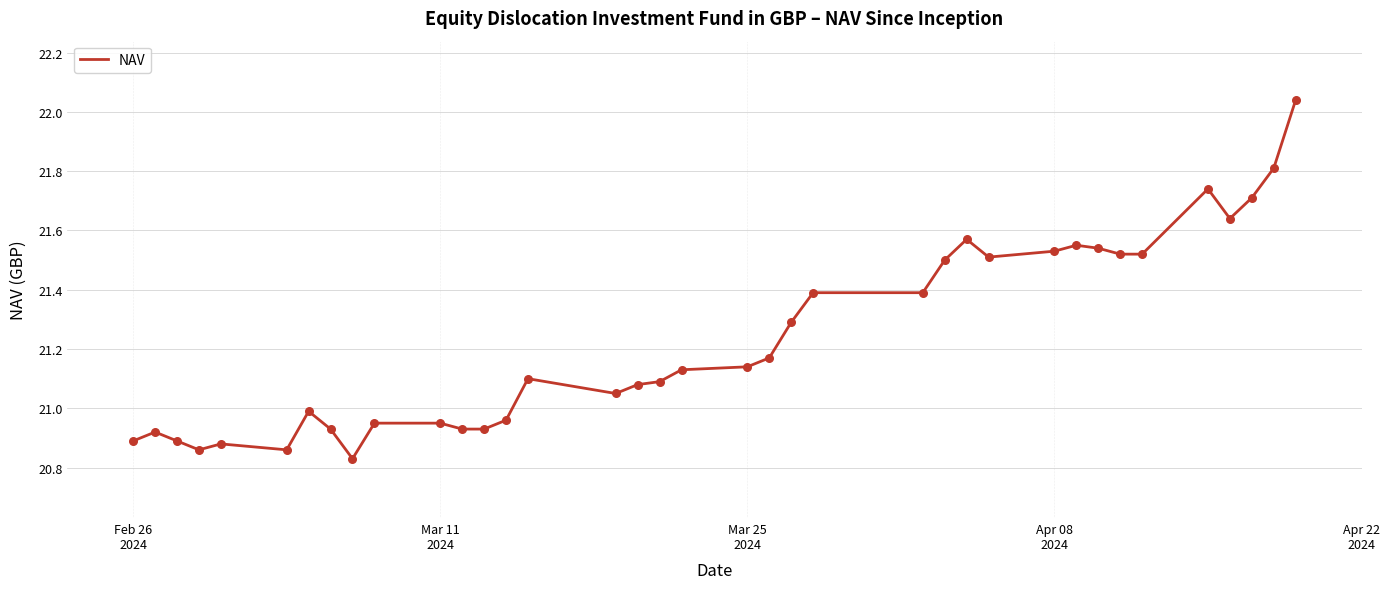

What is the difference between the maximum and minimum values?

1.2